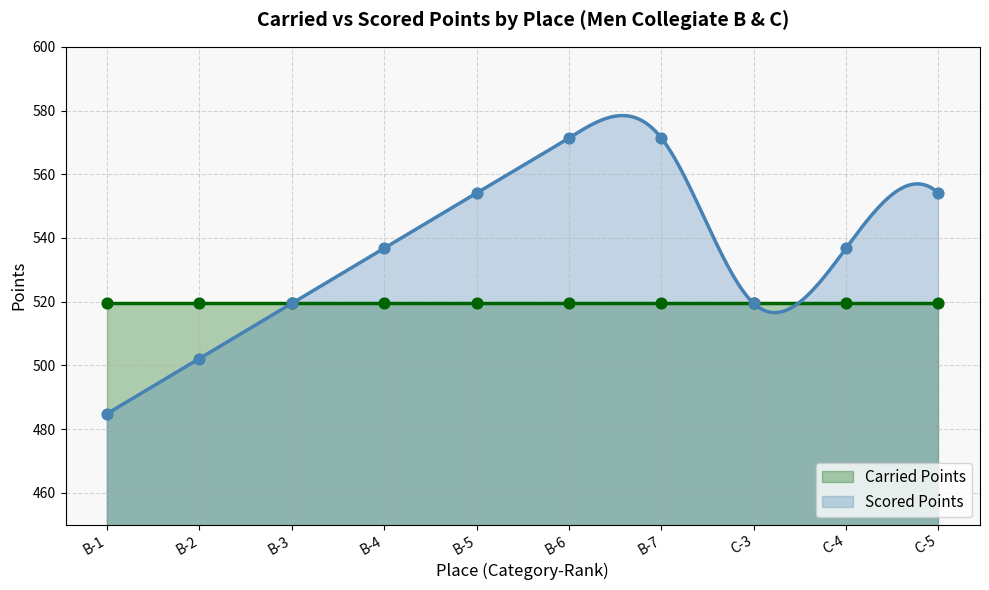

Which has a higher value, B-5 or C-3?

B-5